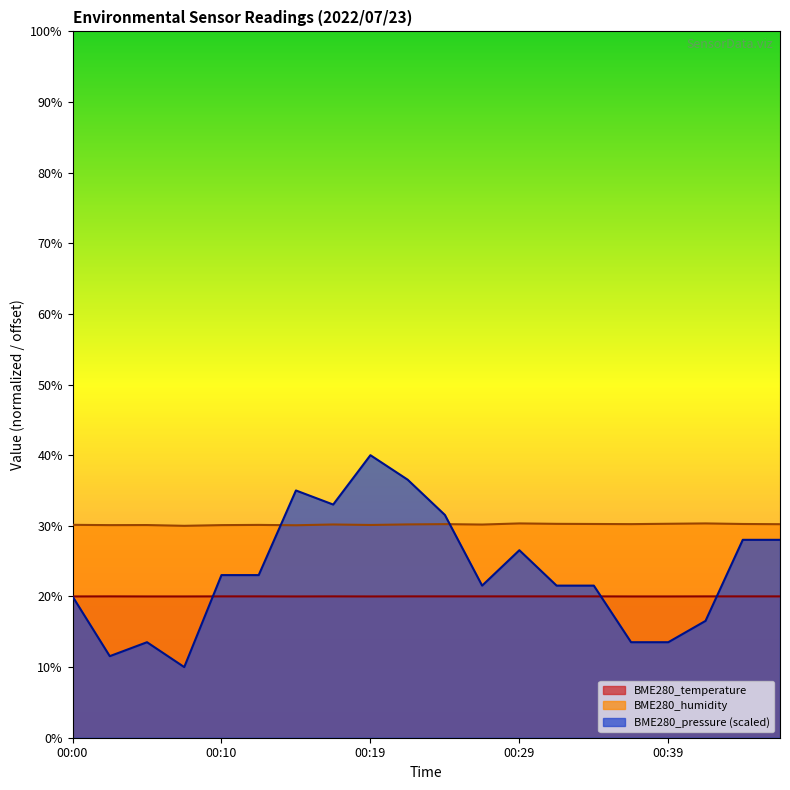

Between 00:00 and 00:15, which is larger?

00:00